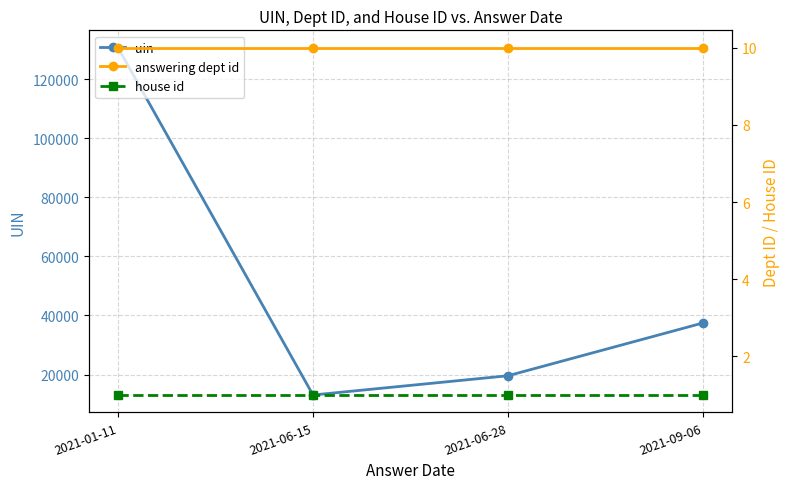

Which category has the lowest value in the uin series?

2021-06-15